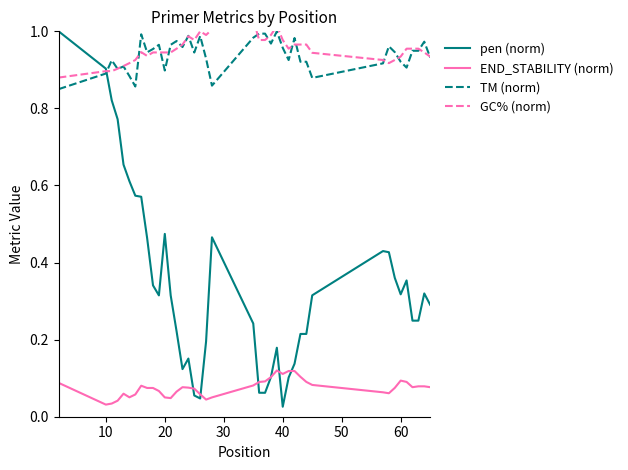

Reading right to left, list all the values displayed in this chart.

pen (norm): 0.3	0.3	0.2	0.2	0.4	0.3	0.4	0.4	0.4	0.3	0.2	0.2	0.1	0.1	0.0	0.2	0.1	0.1	0.1	0.2	0.5	0.2	0.0	0.1	0.2	0.1	0.2	0.3	0.5	0.3	0.3	0.5	0.6	0.6	0.6	0.7	0.8	0.8	0.9	1.0
END_STABILITY (norm): 0.1	0.1	0.1	0.1	0.1	0.1	0.1	0.1	0.1	0.1	0.1	0.1	0.1	0.1	0.1	0.1	0.1	0.1	0.1	0.1	0.1	0.0	0.1	0.1	0.1	0.1	0.1	0.0	0.1	0.1	0.1	0.1	0.1	0.1	0.1	0.1	0.0	0.0	0.0	0.1
TM (norm): 0.9	1.0	0.9	0.9	0.9	0.9	0.9	1.0	0.9	0.9	0.9	0.9	1.0	0.9	1.0	1.0	1.0	1.0	1.0	1.0	0.9	0.9	1.0	0.9	1.0	1.0	1.0	1.0	0.9	1.0	1.0	0.9	1.0	0.9	0.9	0.9	0.9	0.9	0.9	0.8
GC% (norm): 0.9	0.9	1.0	1.0	1.0	0.9	0.9	0.9	0.9	0.9	1.0	1.0	1.0	1.0	1.0	1.0	1.0	1.0	1.0	1.0	1.0	1.0	1.0	1.0	1.0	1.0	1.0	0.9	0.9	0.9	0.9	0.9	0.9	0.9	0.9	0.9	0.9	0.9	0.9	0.9